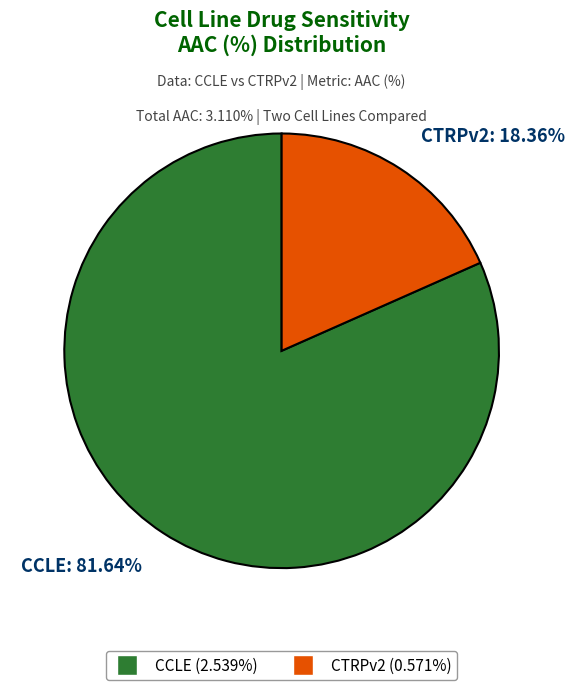

Which slice is the largest?

CCLE